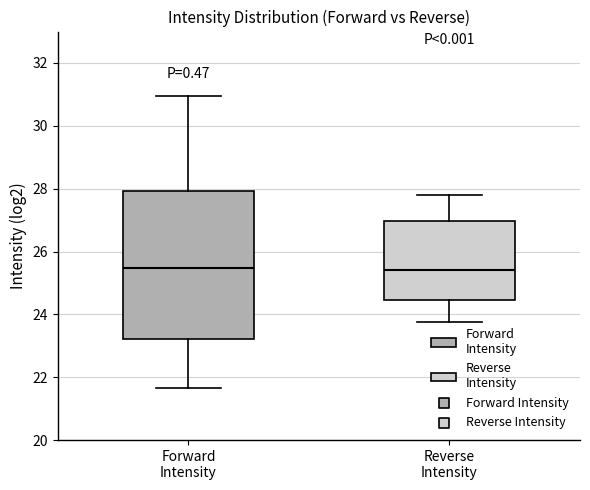

Reading left to right, read every box against the y-axis: the position of its median line, the range the box covers, and the ends of its whiskers. The values are not printed on the chart, so give them approximately, as read against the axis.

Forward Intensity: median 25.4, box 23.2 to 28.0, whiskers 21.6 to 31.0
Reverse Intensity: median 25.4, box 24.4 to 27.0, whiskers 23.8 to 27.8